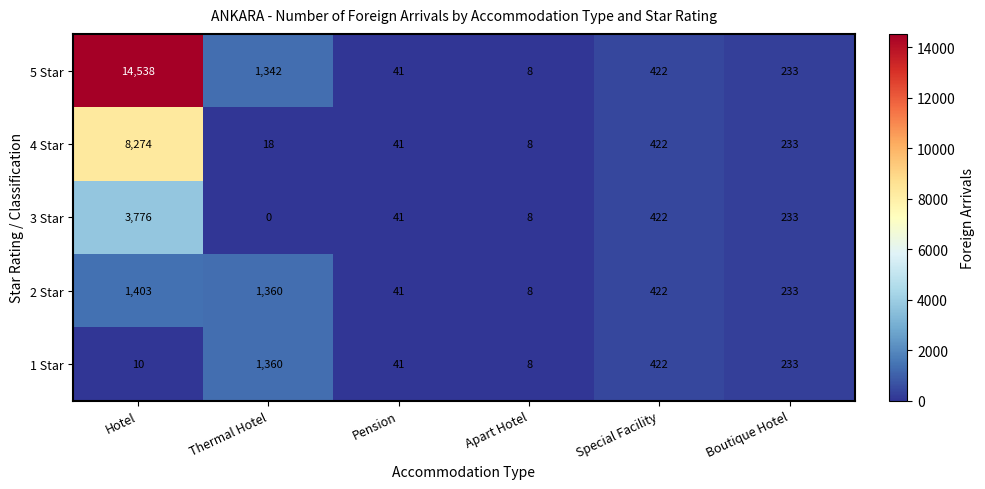

Where does the 5 Star series first go above 422?

Hotel